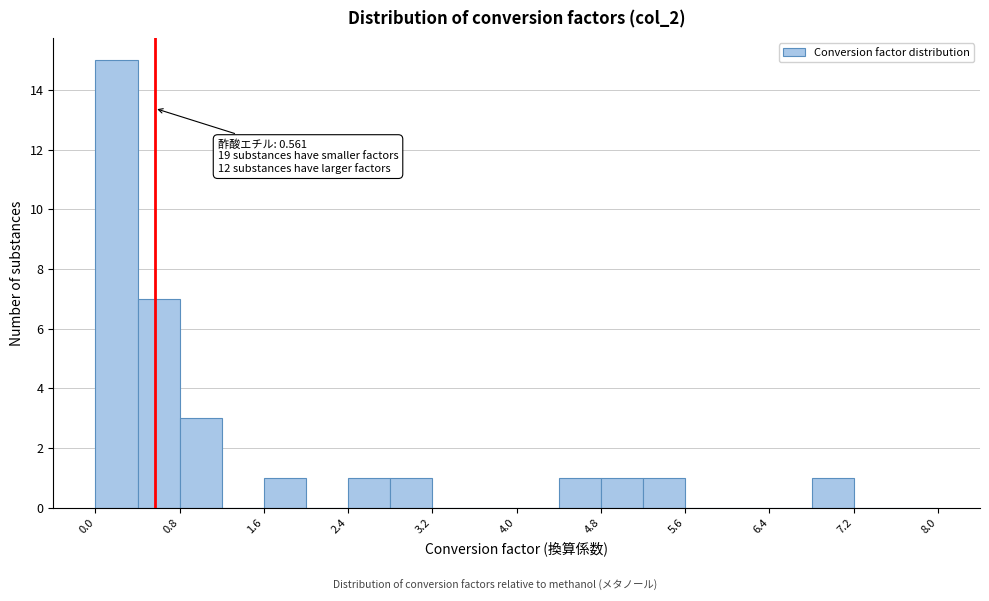

Over which range of the x-axis is the bar tallest?

0.0 to 0.4